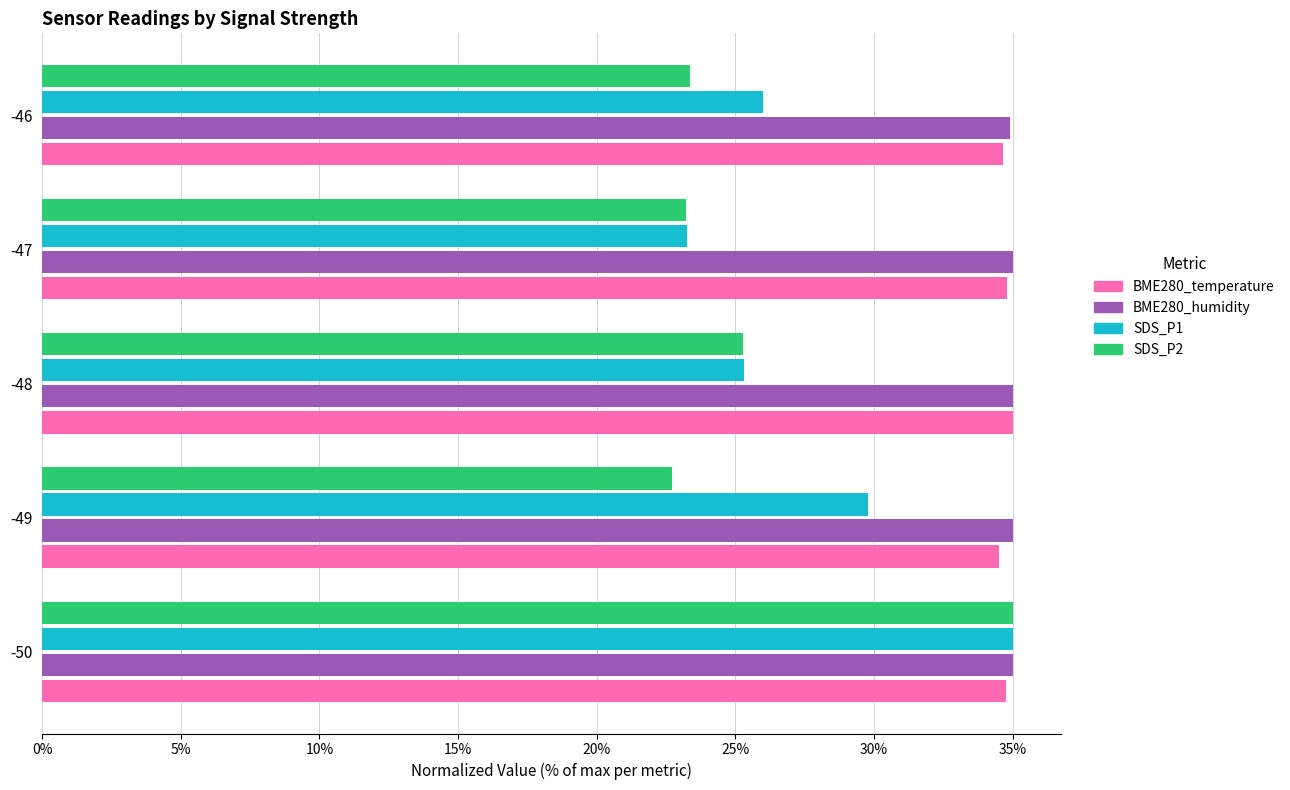

What is the difference between the maximum and minimum values in the BME280_humidity series?

0.1